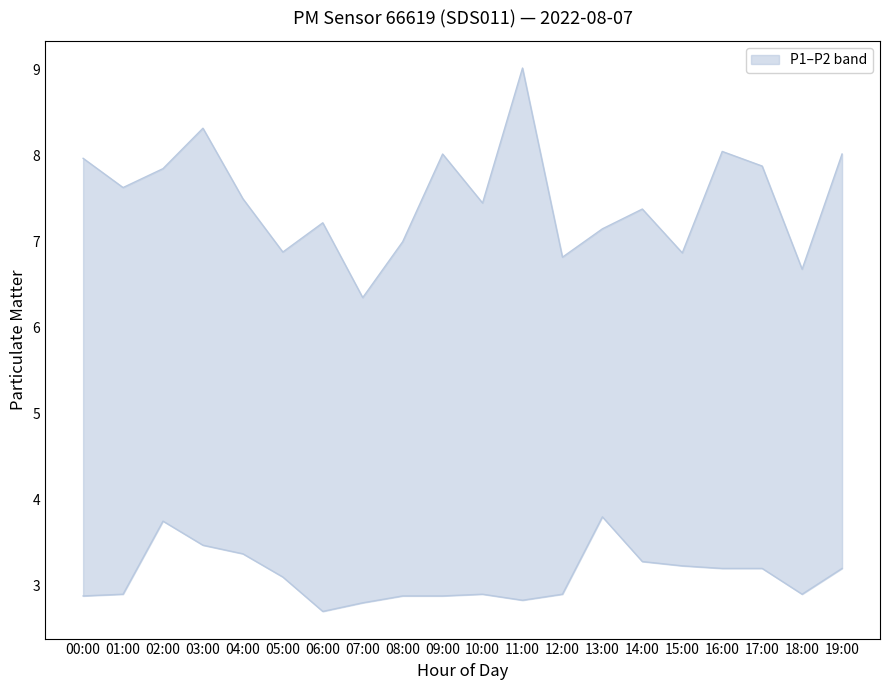

Is this an area chart (filled region under the line)?

No